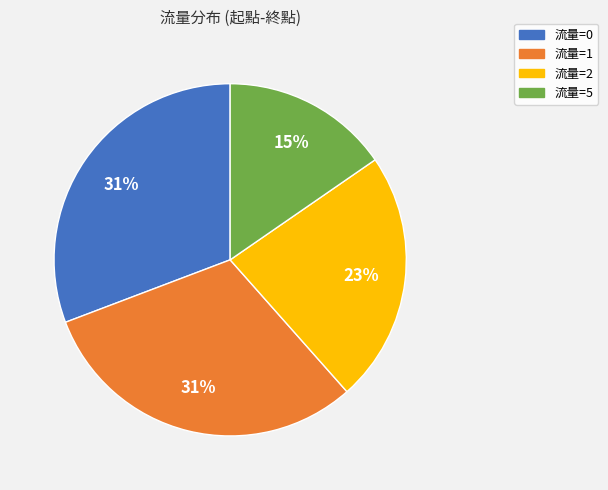

Does any single category account for the majority?

No